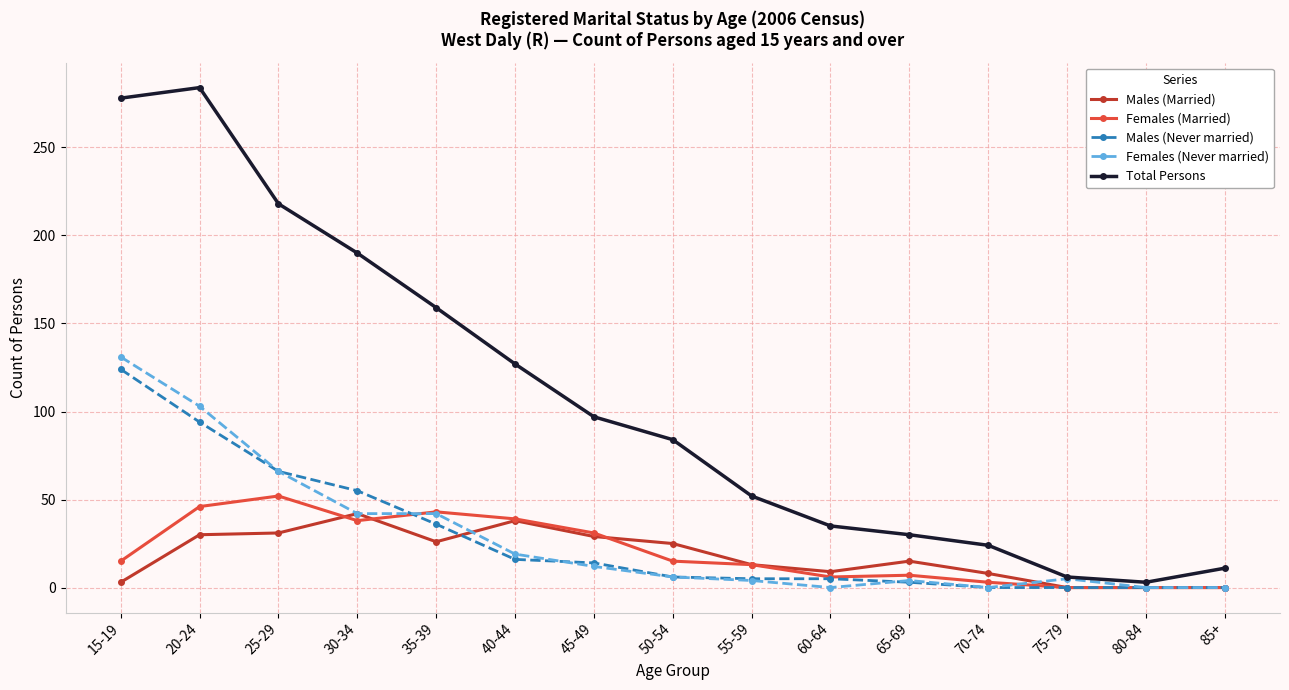

At which label does Males (Never married) first exceed 6?

15-19